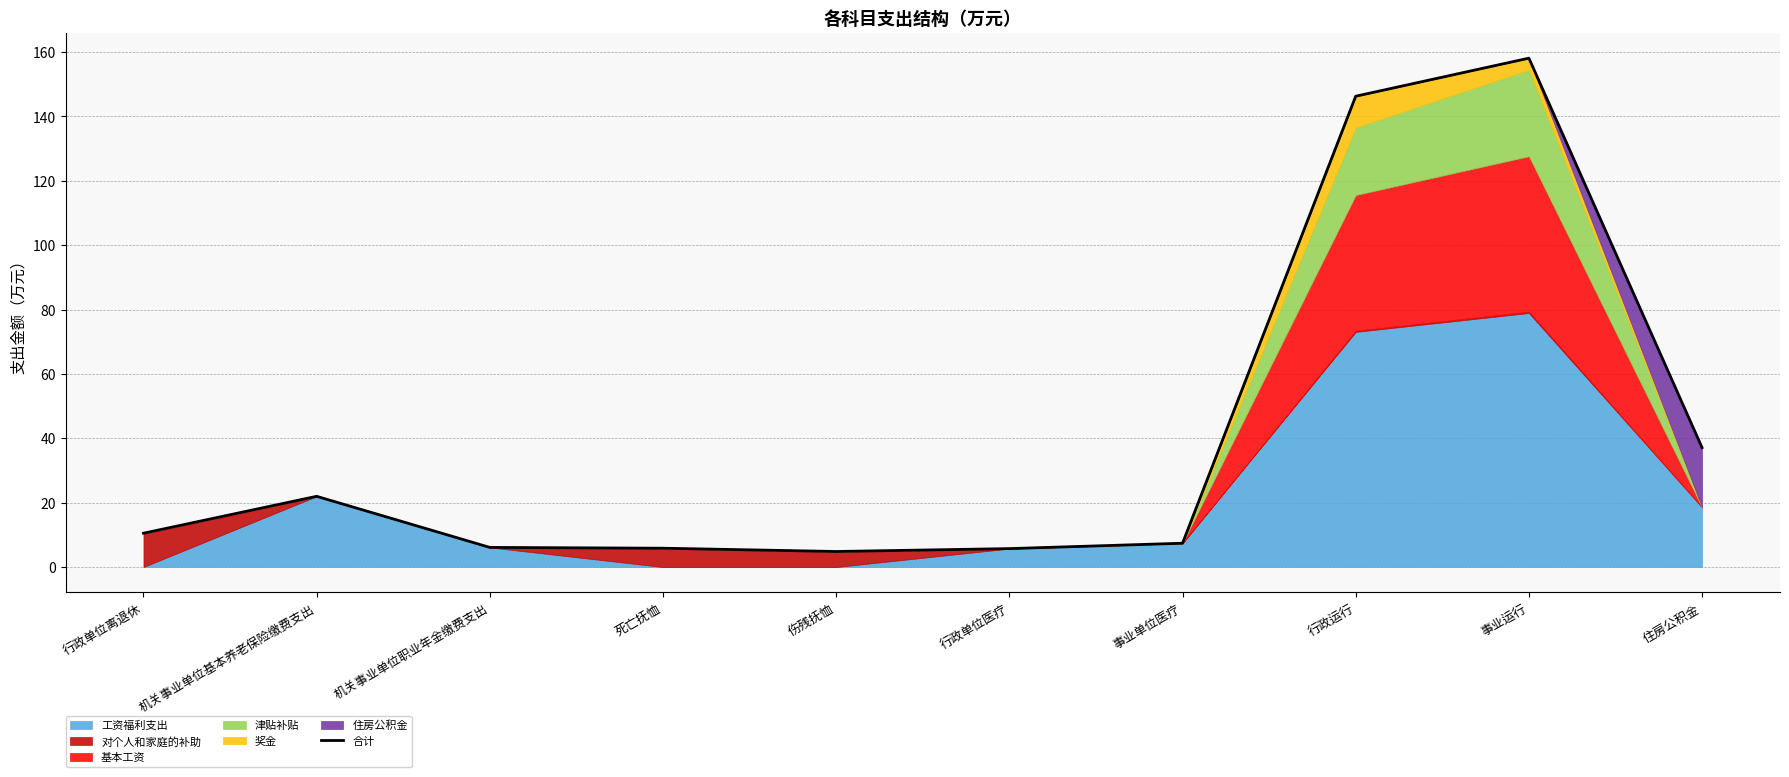

Which has a higher value, 机关事业单位职业年金缴费支出 or 事业运行?

事业运行